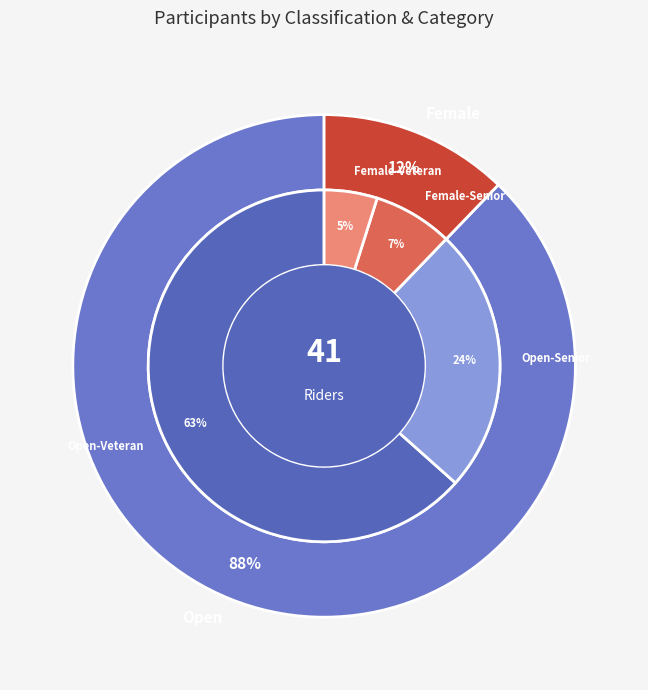

Do Open and Female together represent more than half of the pie?

Yes